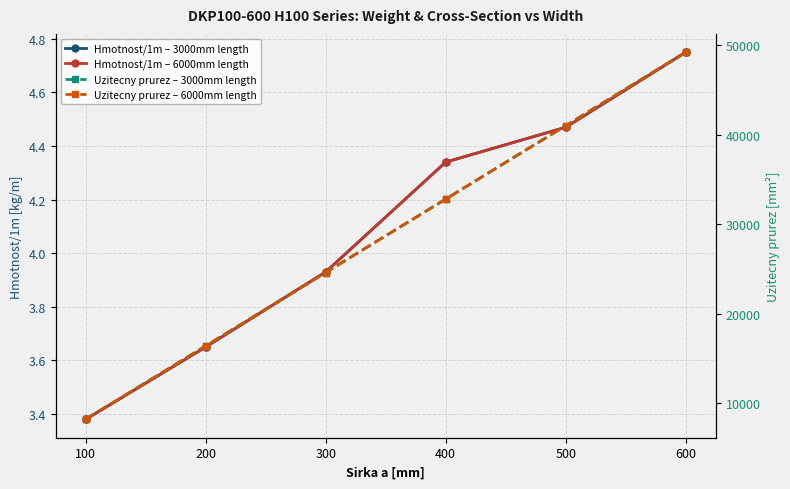

True or false: Hmotnost/1m – 3000mm length has a value of 3.4 at 100.

True